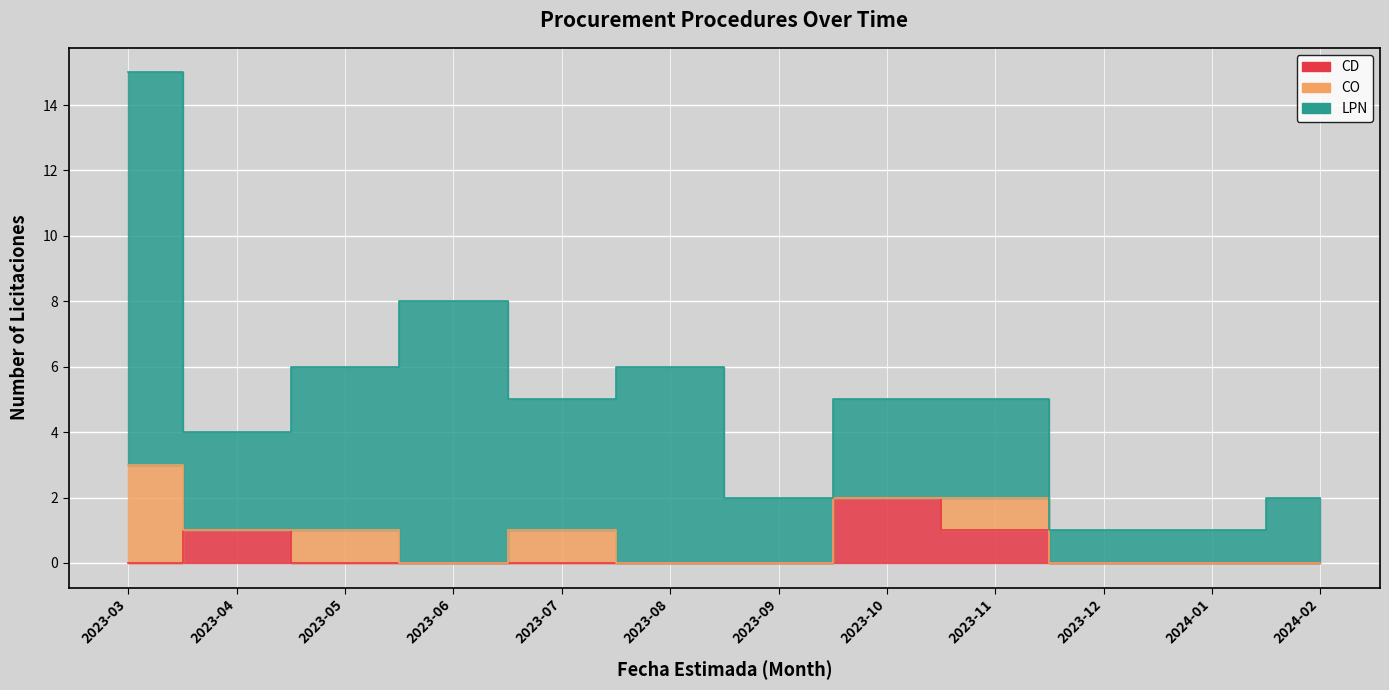

Which series has the largest range (max minus min)?

LPN